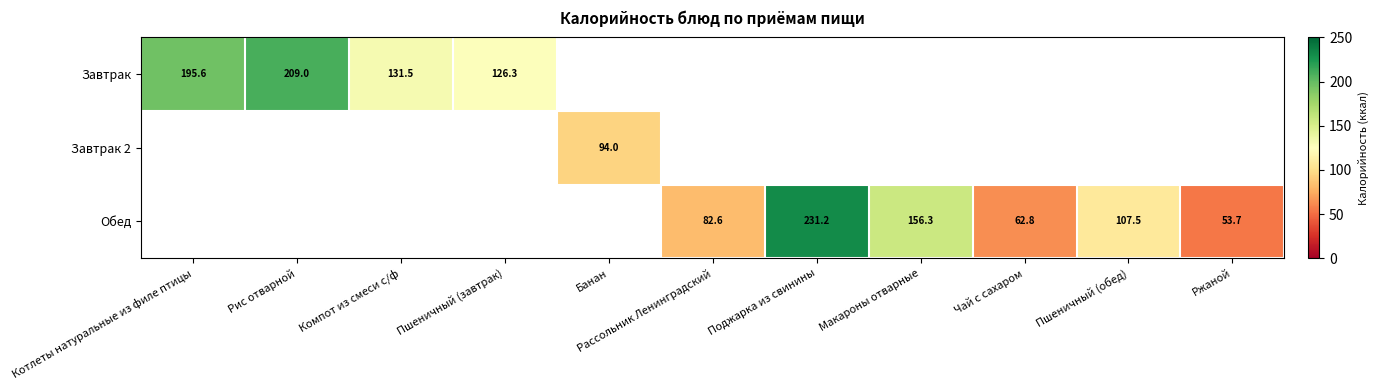

Is it true that Обед equals 107.5 at Пшеничный (обед)?

True